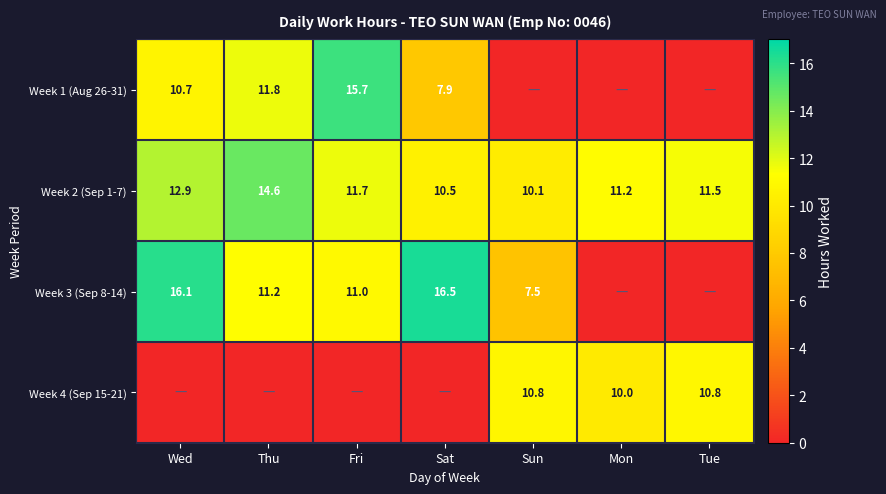

Where is Week 2 (Sep 1-7) nearest to the value 12?

Fri